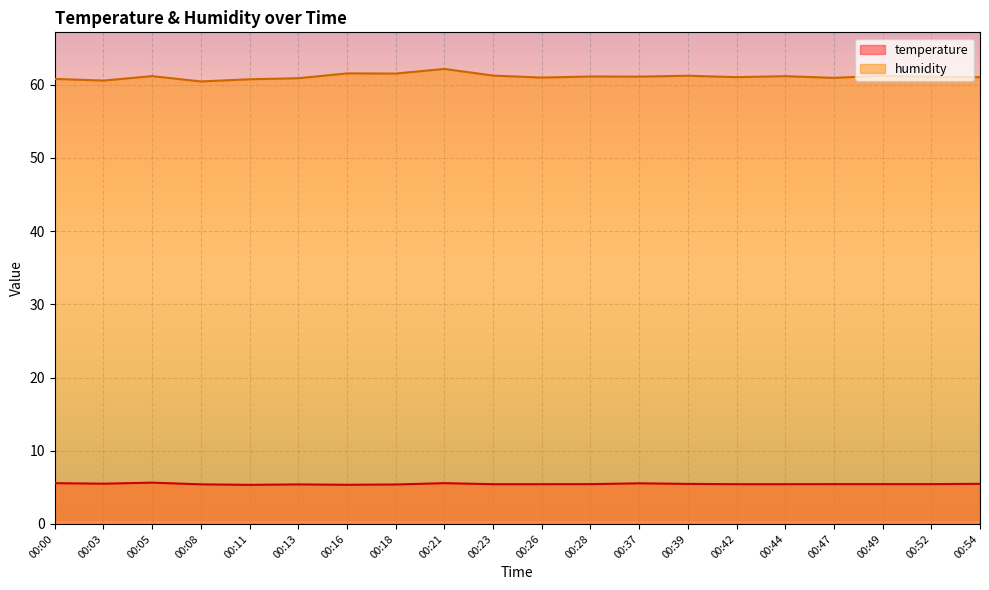

What is the average value of the temperature series?

5.5